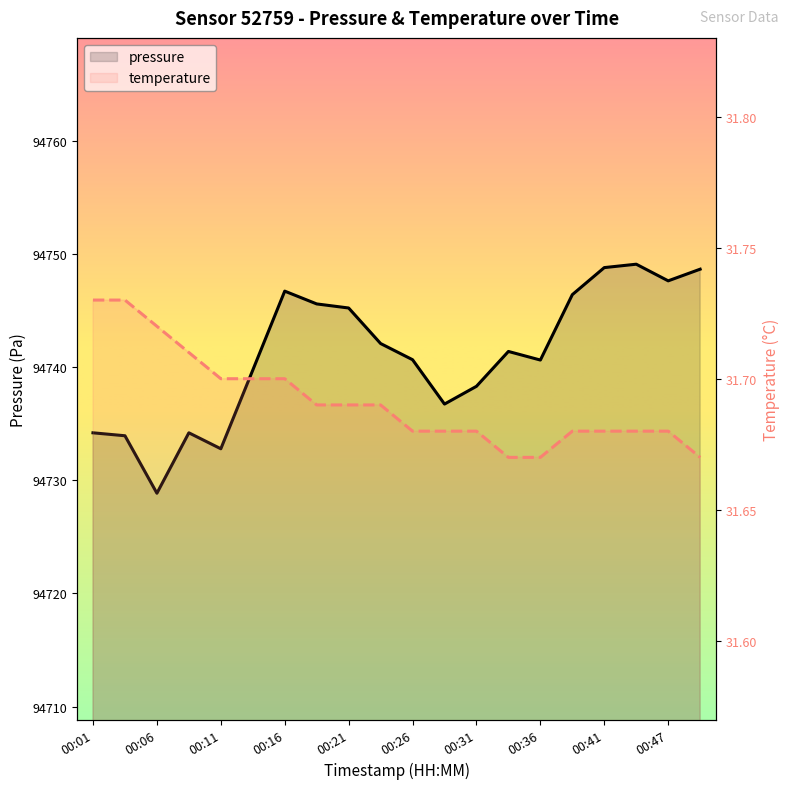

Reading left to right, what are all the values shown in this chart?

pressure: 94734.2	94733.9	94728.9	94734.2	94732.8	94739.7	94746.7	94745.6	94745.2	94742.1	94740.6	94736.7	94738.3	94741.4	94740.6	94746.4	94748.8	94749.1	94747.6	94748.6
temperature: 31.7	31.7	31.7	31.7	31.7	31.7	31.7	31.7	31.7	31.7	31.7	31.7	31.7	31.7	31.7	31.7	31.7	31.7	31.7	31.7